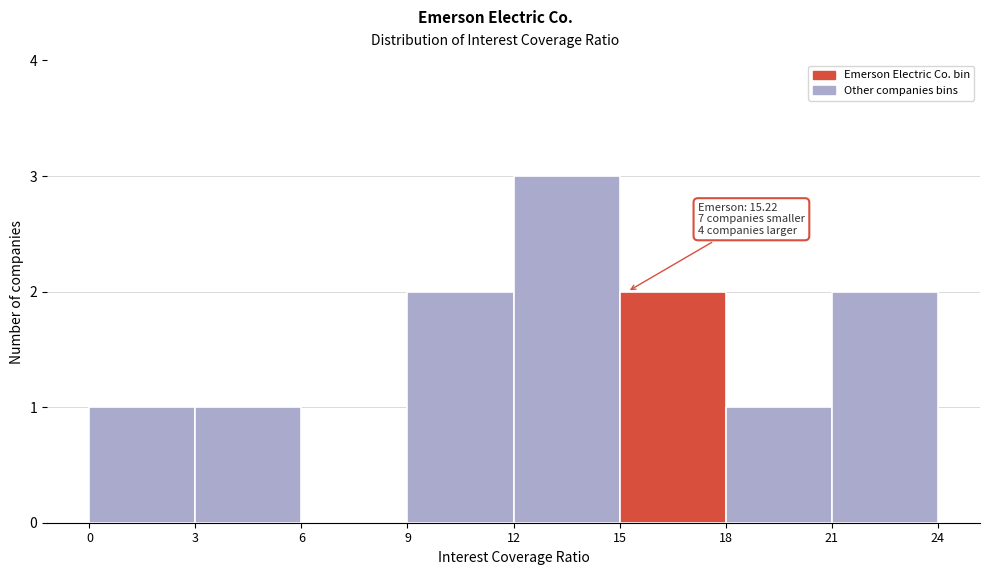

Over which range of the x-axis is the bar tallest?

12 to 15